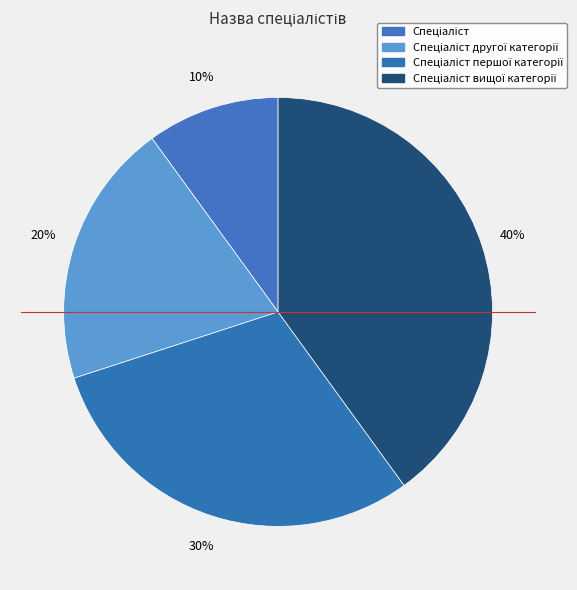

Rank the categories by value from highest to lowest.

Спеціаліст вищої категорії, Спеціаліст першої категорії, Спеціаліст другої категорії, Спеціаліст